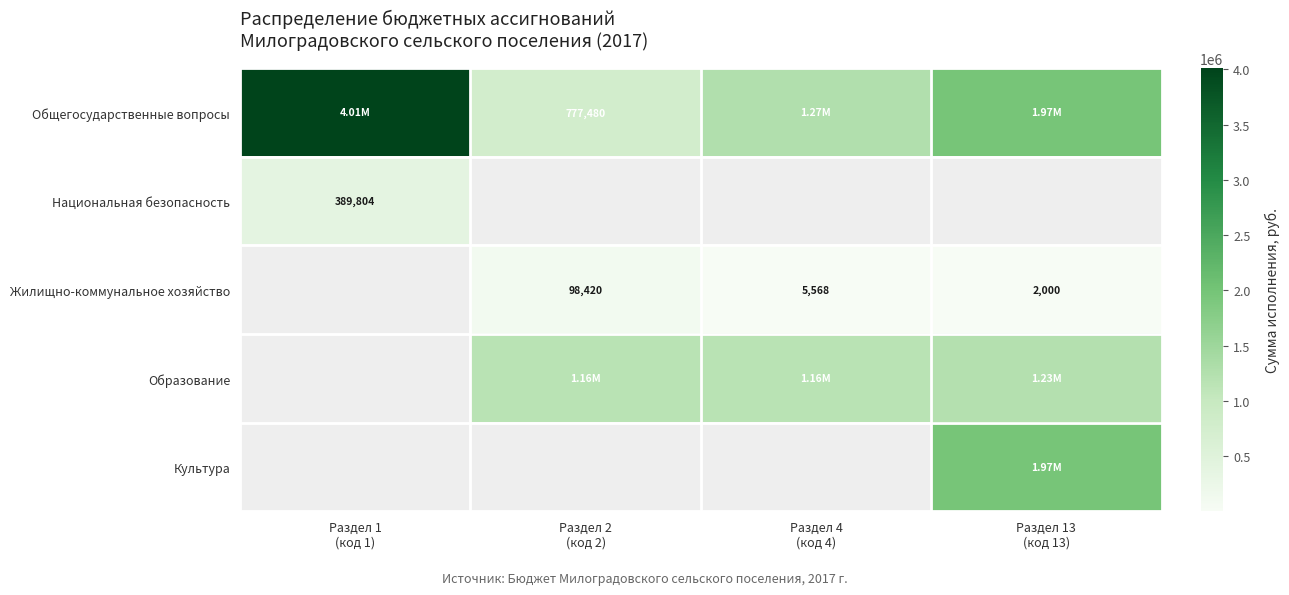

The value of Образование at Раздел 13 (код 13) is 1229428.5. True or false?

True